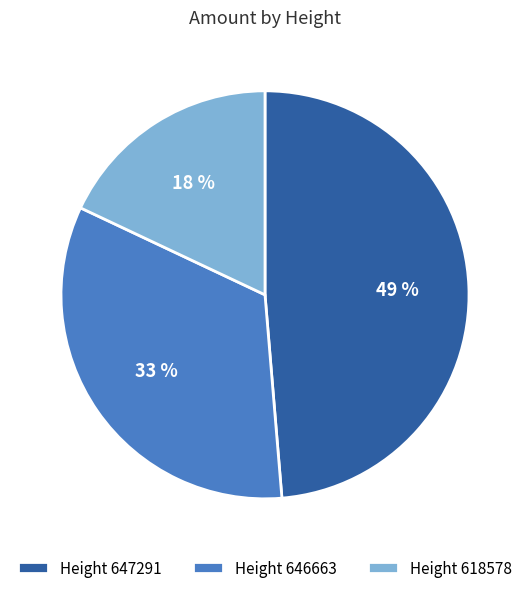

Between Height 647291 and Height 618578, which is larger?

Height 647291